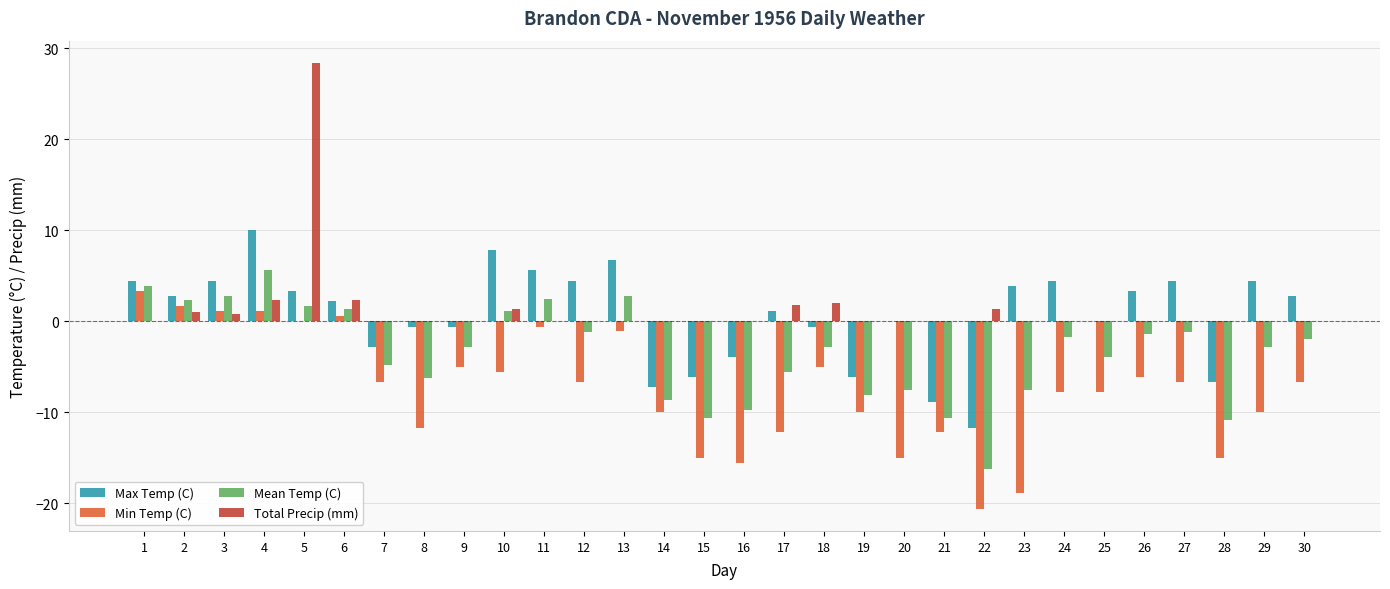

Which label corresponds to the largest value in the chart?

5